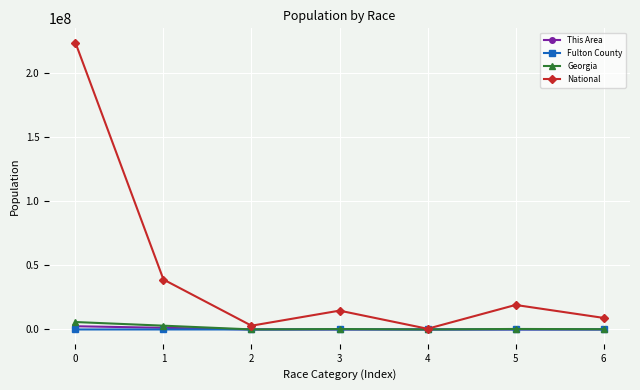

At which category does National reach its first local valley?

2